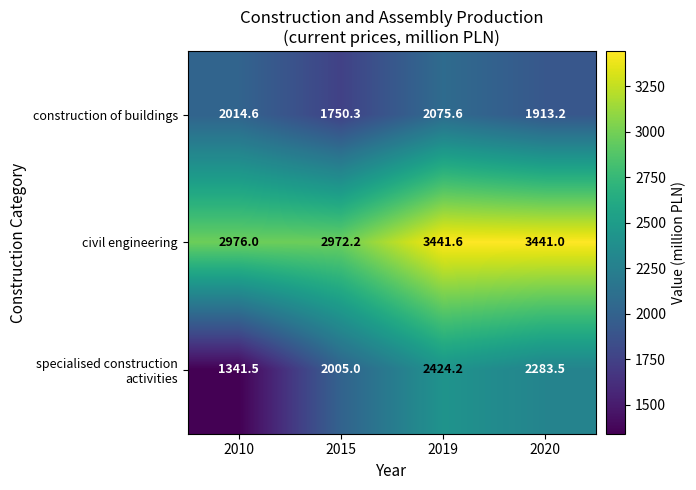

What is the sum of the civil engineering values at 2019 and 2015?

6413.8